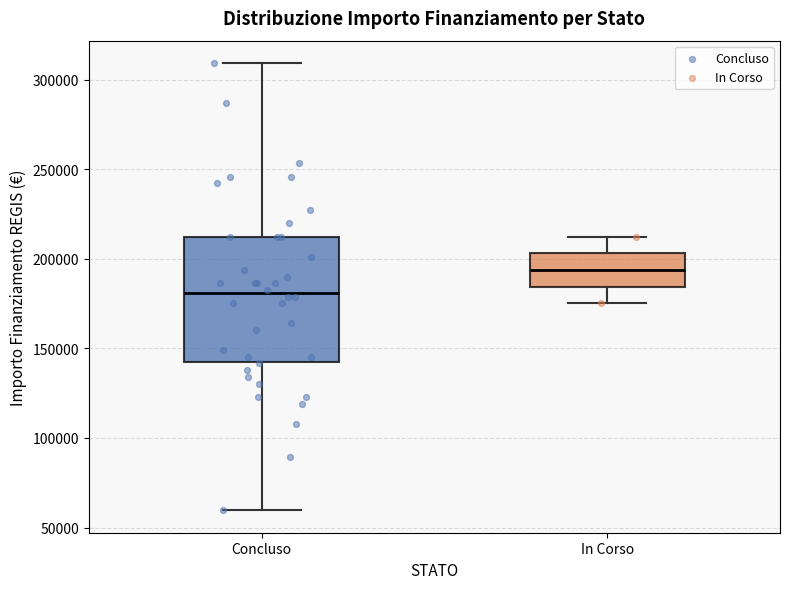

Reading left to right, transcribe this box plot: for each box, give where its median line is, the range the box spans, and where its two whiskers end, as read against the y-axis. The values are not printed on the chart, so give them approximately, as read against the axis.

Concluso: median 180000, box 145000 to 210000, whiskers 60000 to 310000
In Corso: median 195000, box 185000 to 205000, whiskers 175000 to 210000